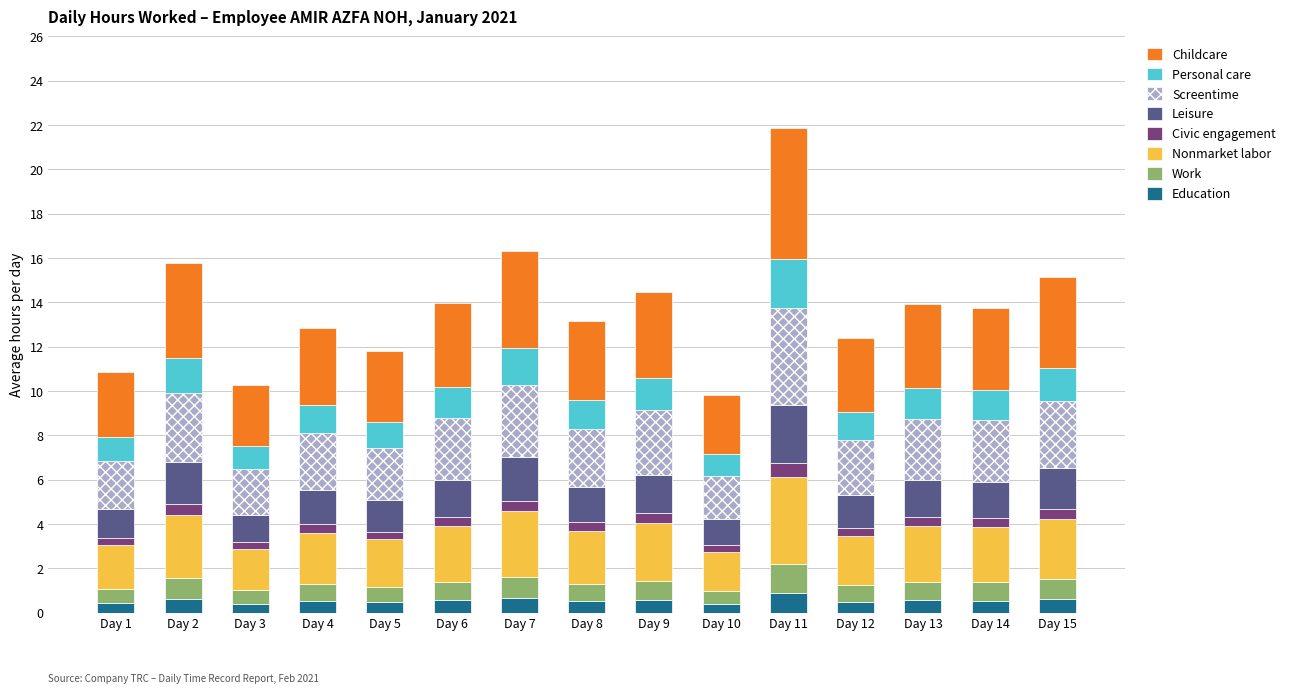

Is it true that Education equals 0.5 at Day 4?

True